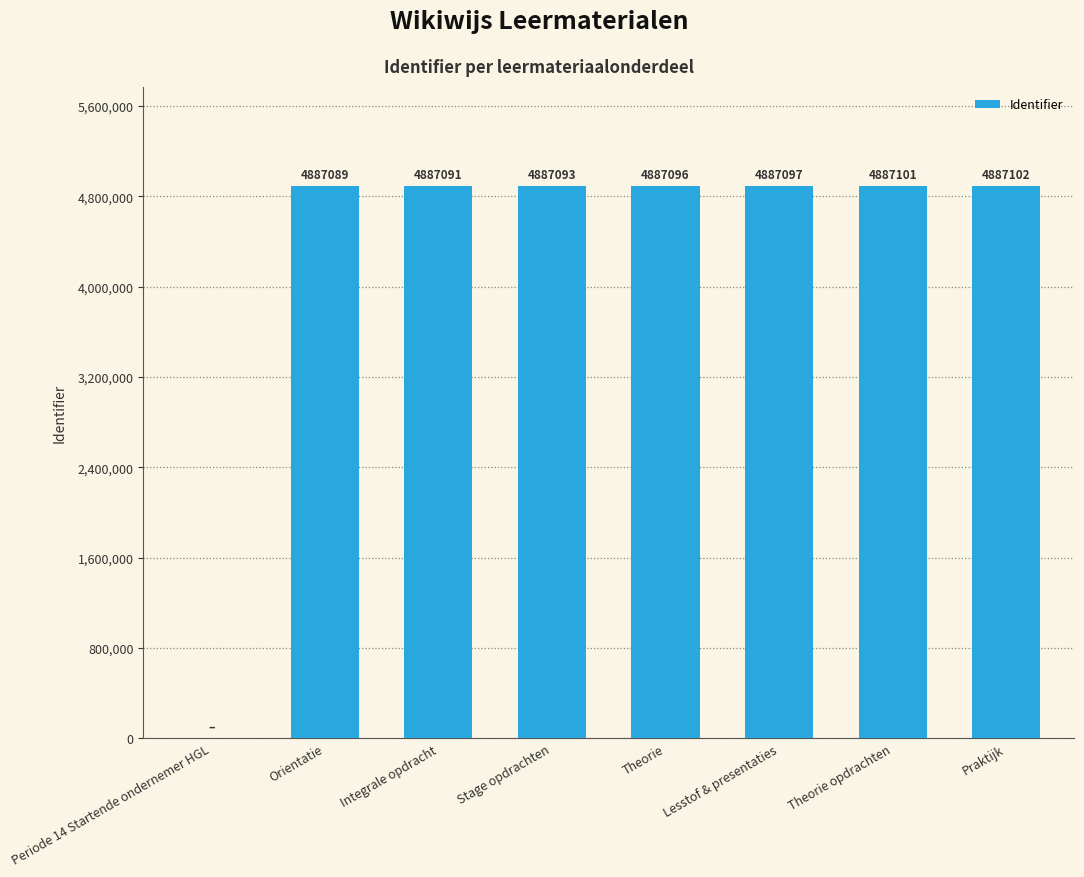

What is the maximum value shown in the chart?

4887102